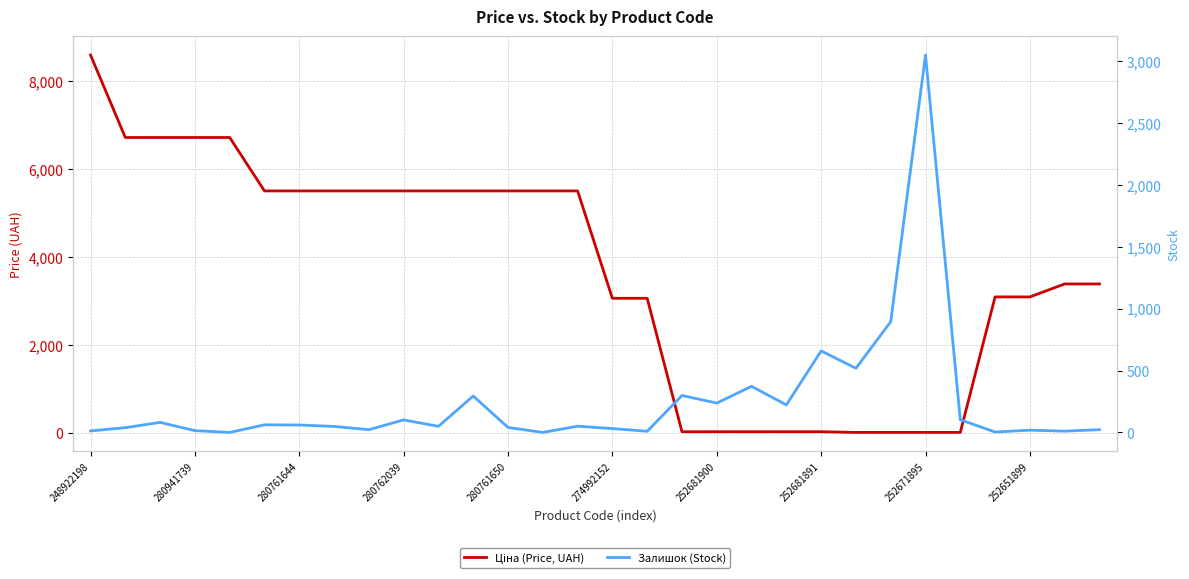

How many series are shown in this chart?

2